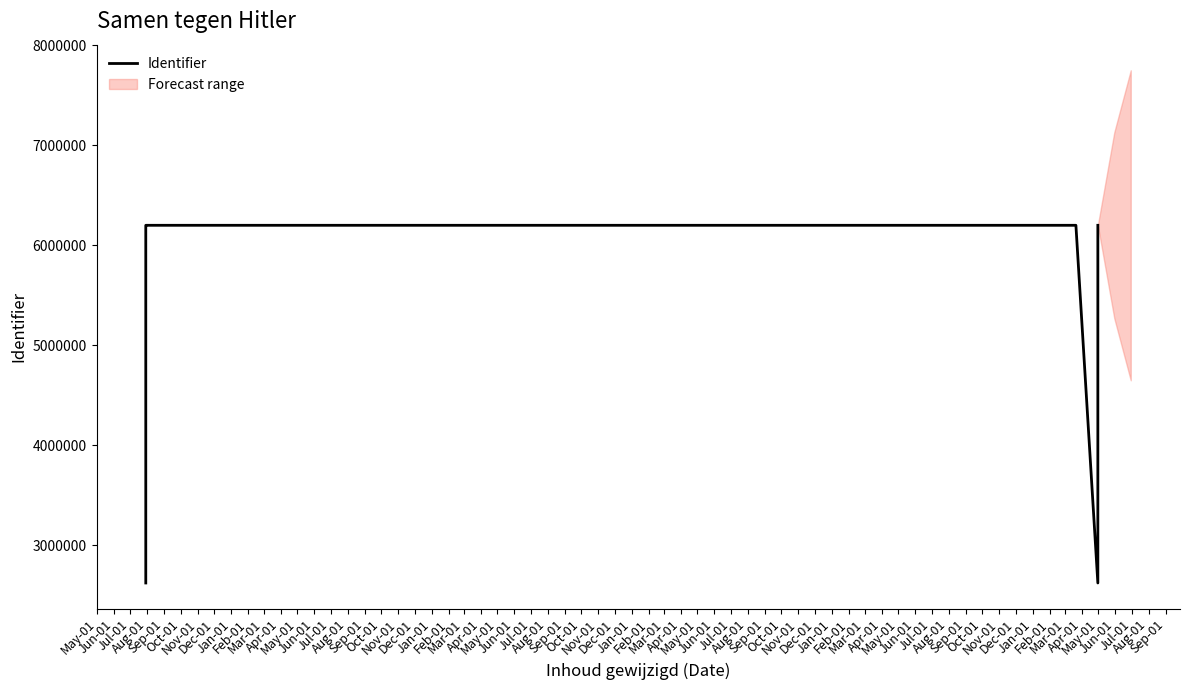

How many values exceed 6200974?

6